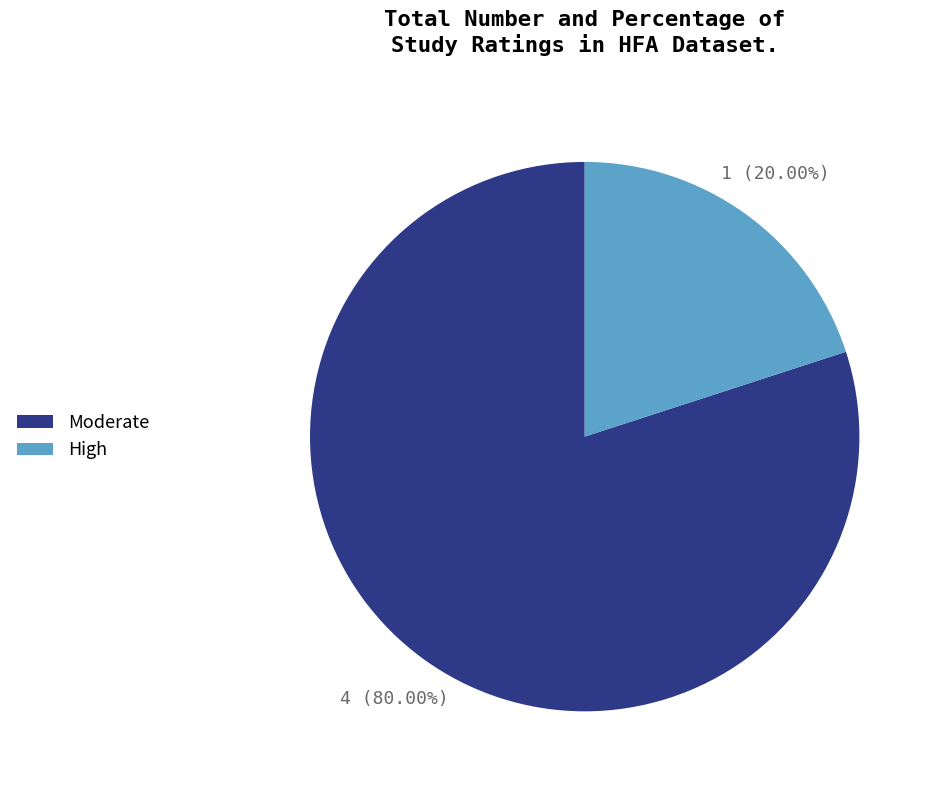

Count the number of slices in the pie.

2